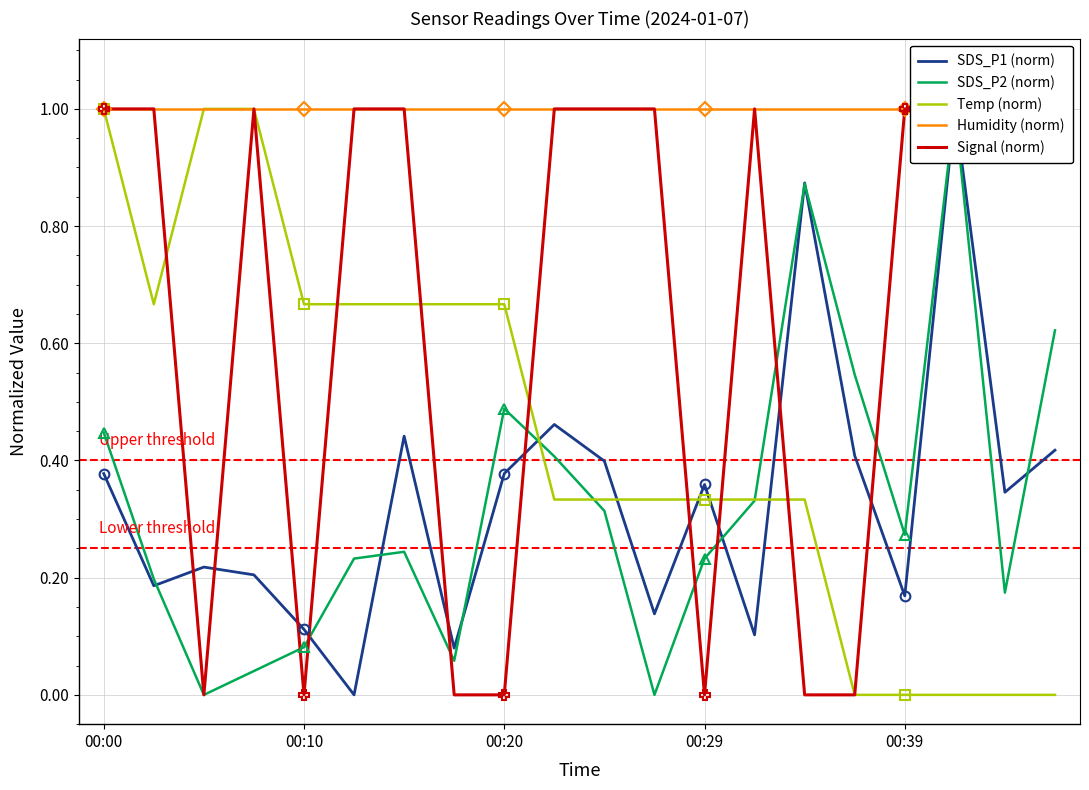

How many data points in Signal (norm) are less than 1?

7